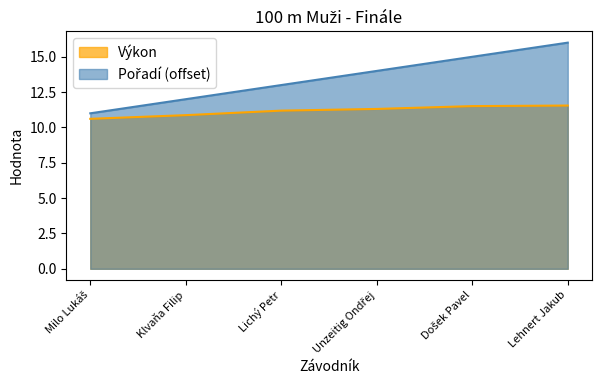

How many lines are shown in the chart?

2